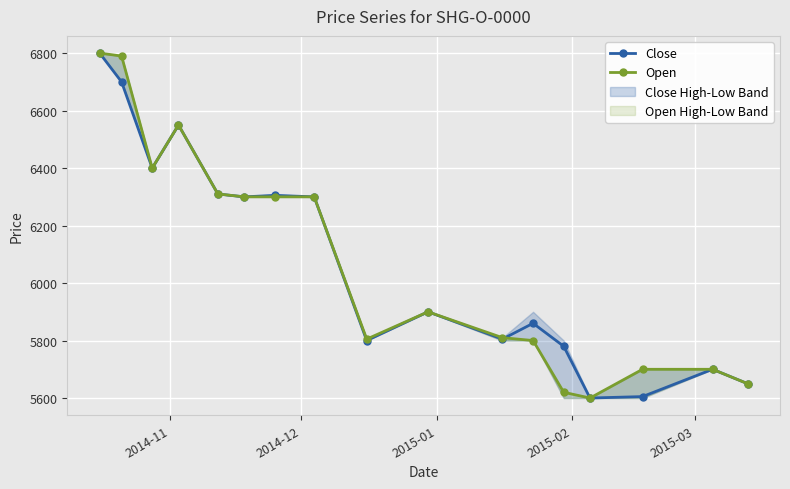

True or false: Close has more than 2 points higher than both neighbors.

True